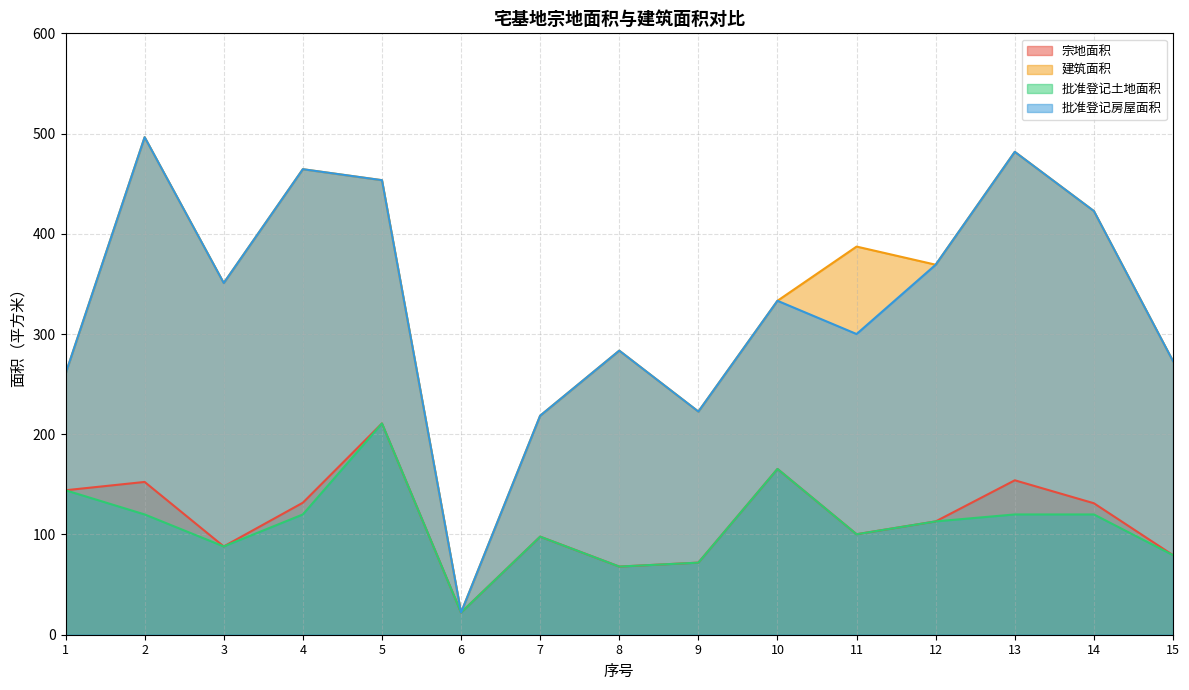

What are all the series names shown in the legend?

宗地面积, 建筑面积, 批准登记土地面积, 批准登记房屋面积